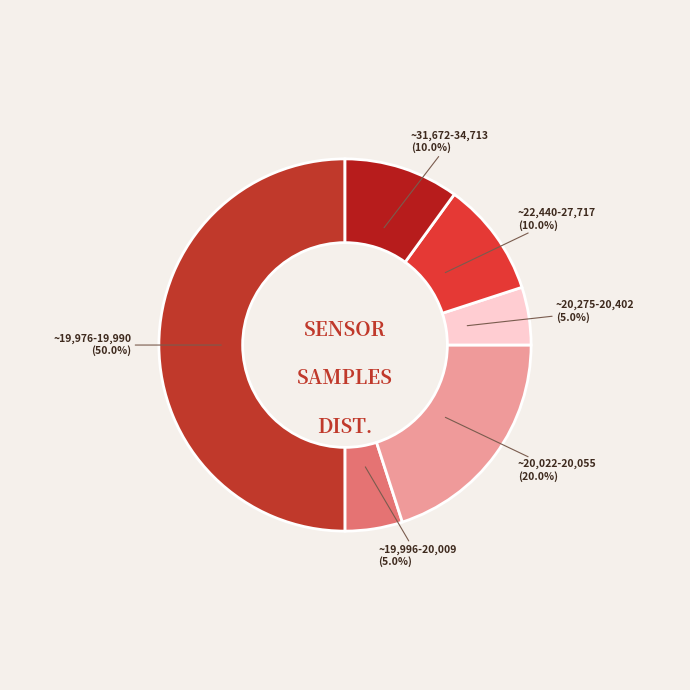

Do ~31,672-34,713 and ~20,022-20,055 together represent more than half of the pie?

No